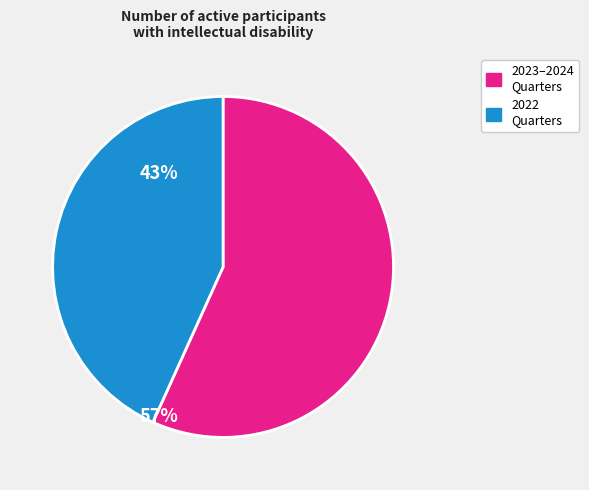

How many segments does this pie chart have?

2